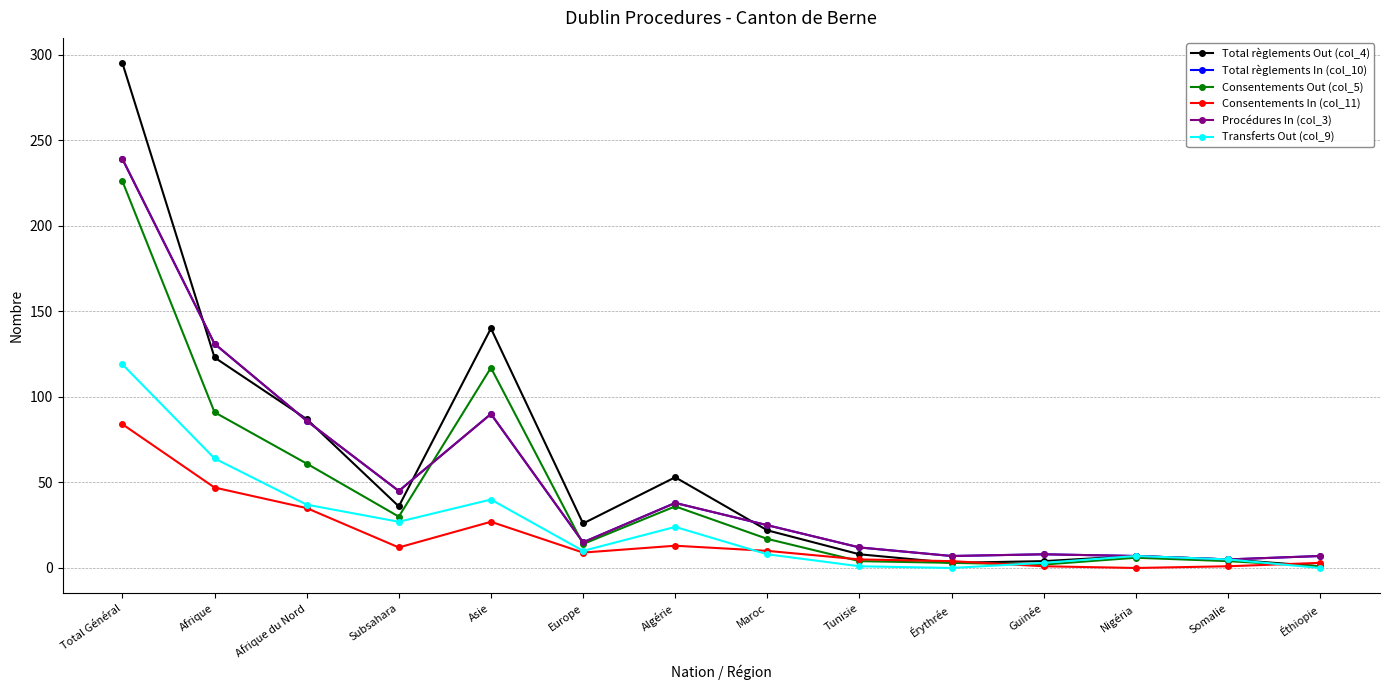

The value of Consentements In (col_11) at Éthiopie is 3. True or false?

True